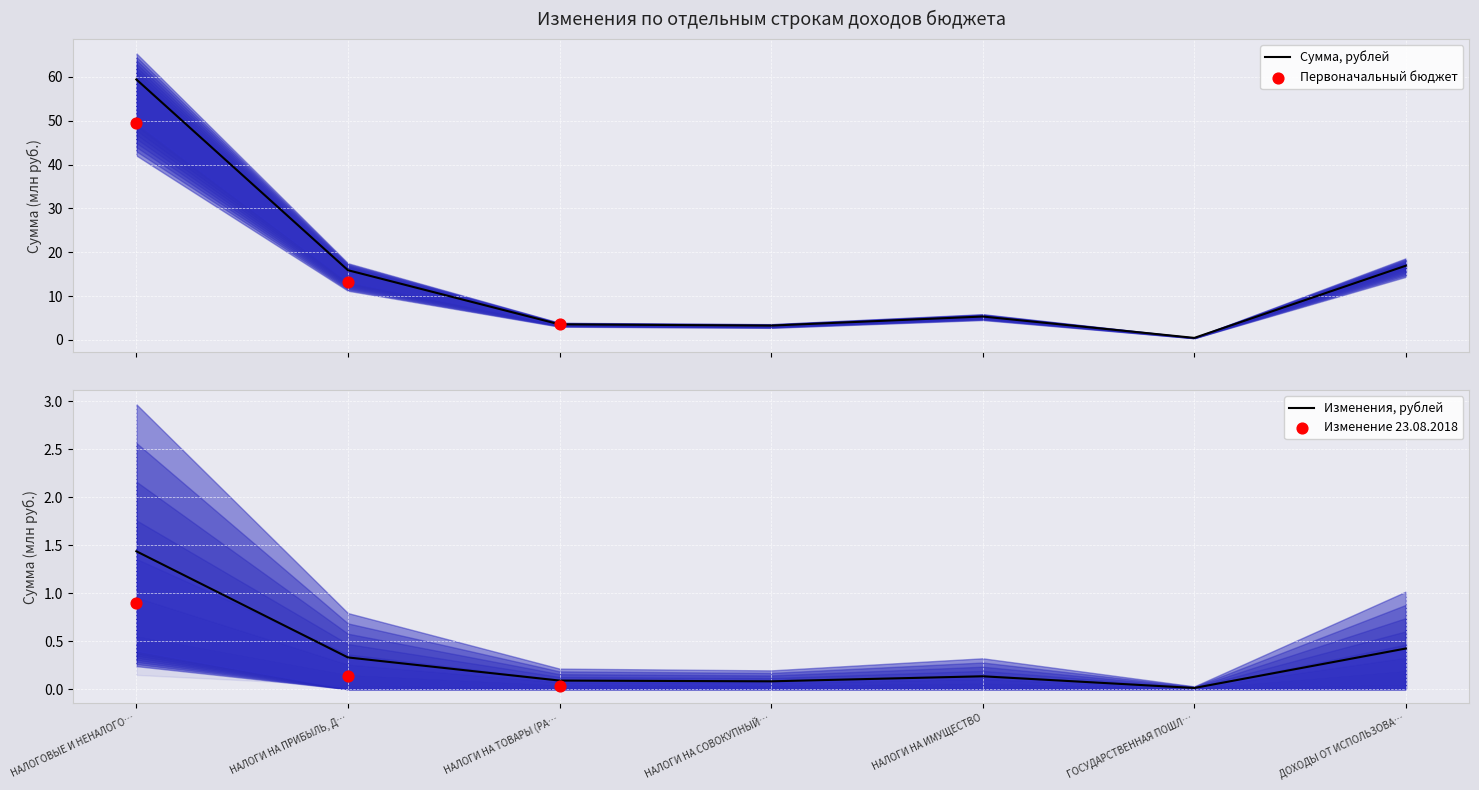

Which series contains the highest Y value?

Сумма, рублей